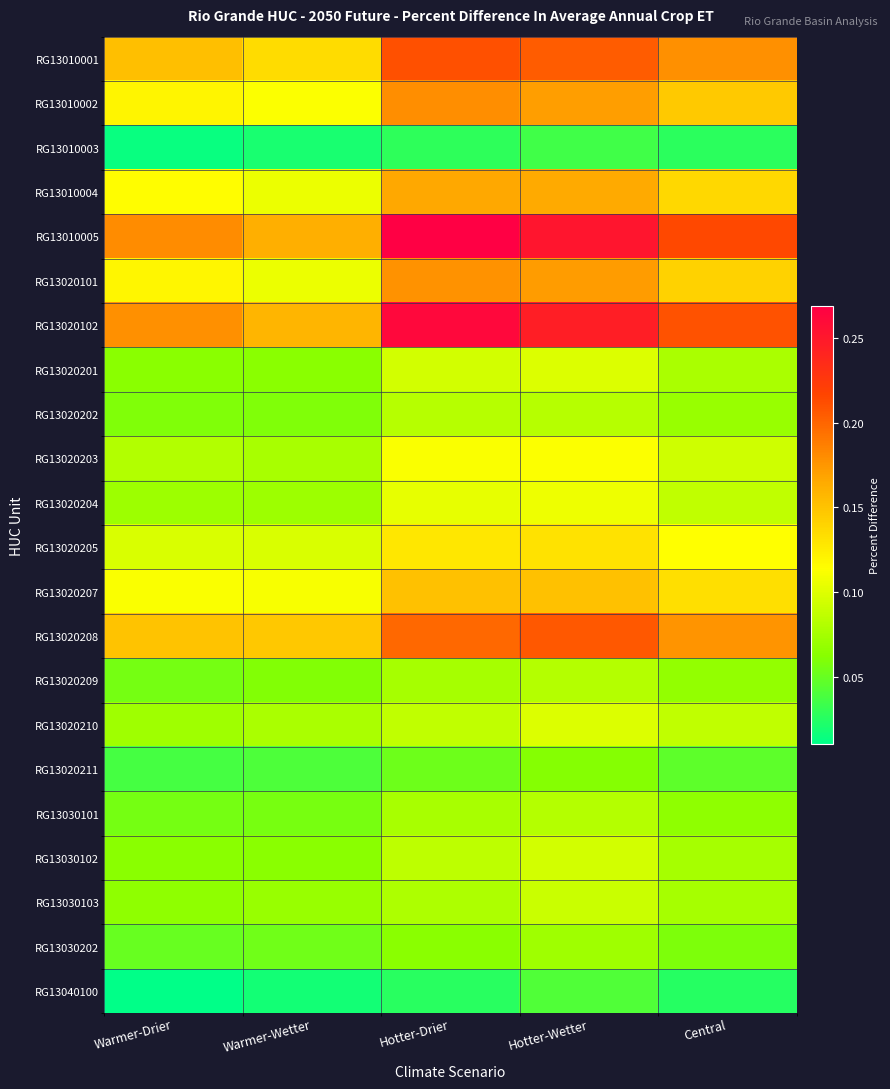

Reading left to right, list all the values displayed in this chart.

RG13010001: Warmer-Drier=0.2	Warmer-Wetter=0.1	Hotter-Drier=0.2	Hotter-Wetter=0.2	Central=0.2
RG13010002: Warmer-Drier=0.1	Warmer-Wetter=0.1	Hotter-Drier=0.2	Hotter-Wetter=0.2	Central=0.1
RG13010003: Warmer-Drier=0.0	Warmer-Wetter=0.0	Hotter-Drier=0.0	Hotter-Wetter=0.0	Central=0.0
RG13010004: Warmer-Drier=0.1	Warmer-Wetter=0.1	Hotter-Drier=0.2	Hotter-Wetter=0.2	Central=0.1
RG13010005: Warmer-Drier=0.2	Warmer-Wetter=0.2	Hotter-Drier=0.3	Hotter-Wetter=0.3	Central=0.2
RG13020101: Warmer-Drier=0.1	Warmer-Wetter=0.1	Hotter-Drier=0.2	Hotter-Wetter=0.2	Central=0.1
RG13020102: Warmer-Drier=0.2	Warmer-Wetter=0.2	Hotter-Drier=0.3	Hotter-Wetter=0.2	Central=0.2
RG13020201: Warmer-Drier=0.1	Warmer-Wetter=0.1	Hotter-Drier=0.1	Hotter-Wetter=0.1	Central=0.1
RG13020202: Warmer-Drier=0.1	Warmer-Wetter=0.1	Hotter-Drier=0.1	Hotter-Wetter=0.1	Central=0.1
RG13020203: Warmer-Drier=0.1	Warmer-Wetter=0.1	Hotter-Drier=0.1	Hotter-Wetter=0.1	Central=0.1
RG13020204: Warmer-Drier=0.1	Warmer-Wetter=0.1	Hotter-Drier=0.1	Hotter-Wetter=0.1	Central=0.1
RG13020205: Warmer-Drier=0.1	Warmer-Wetter=0.1	Hotter-Drier=0.1	Hotter-Wetter=0.1	Central=0.1
RG13020207: Warmer-Drier=0.1	Warmer-Wetter=0.1	Hotter-Drier=0.2	Hotter-Wetter=0.2	Central=0.1
RG13020208: Warmer-Drier=0.2	Warmer-Wetter=0.1	Hotter-Drier=0.2	Hotter-Wetter=0.2	Central=0.2
RG13020209: Warmer-Drier=0.1	Warmer-Wetter=0.1	Hotter-Drier=0.1	Hotter-Wetter=0.1	Central=0.1
RG13020210: Warmer-Drier=0.1	Warmer-Wetter=0.1	Hotter-Drier=0.1	Hotter-Wetter=0.1	Central=0.1
RG13020211: Warmer-Drier=0.0	Warmer-Wetter=0.0	Hotter-Drier=0.1	Hotter-Wetter=0.1	Central=0.0
RG13030101: Warmer-Drier=0.1	Warmer-Wetter=0.1	Hotter-Drier=0.1	Hotter-Wetter=0.1	Central=0.1
RG13030102: Warmer-Drier=0.1	Warmer-Wetter=0.1	Hotter-Drier=0.1	Hotter-Wetter=0.1	Central=0.1
RG13030103: Warmer-Drier=0.1	Warmer-Wetter=0.1	Hotter-Drier=0.1	Hotter-Wetter=0.1	Central=0.1
RG13030202: Warmer-Drier=0.1	Warmer-Wetter=0.1	Hotter-Drier=0.1	Hotter-Wetter=0.1	Central=0.1
RG13040100: Warmer-Drier=0.0	Warmer-Wetter=0.0	Hotter-Drier=0.0	Hotter-Wetter=0.0	Central=0.0